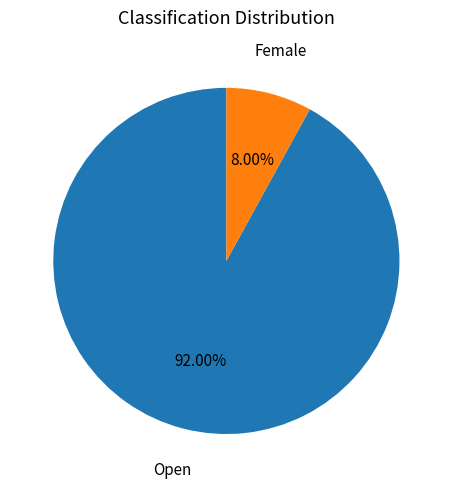

What is the total percentage of Open and Female?

100.0%